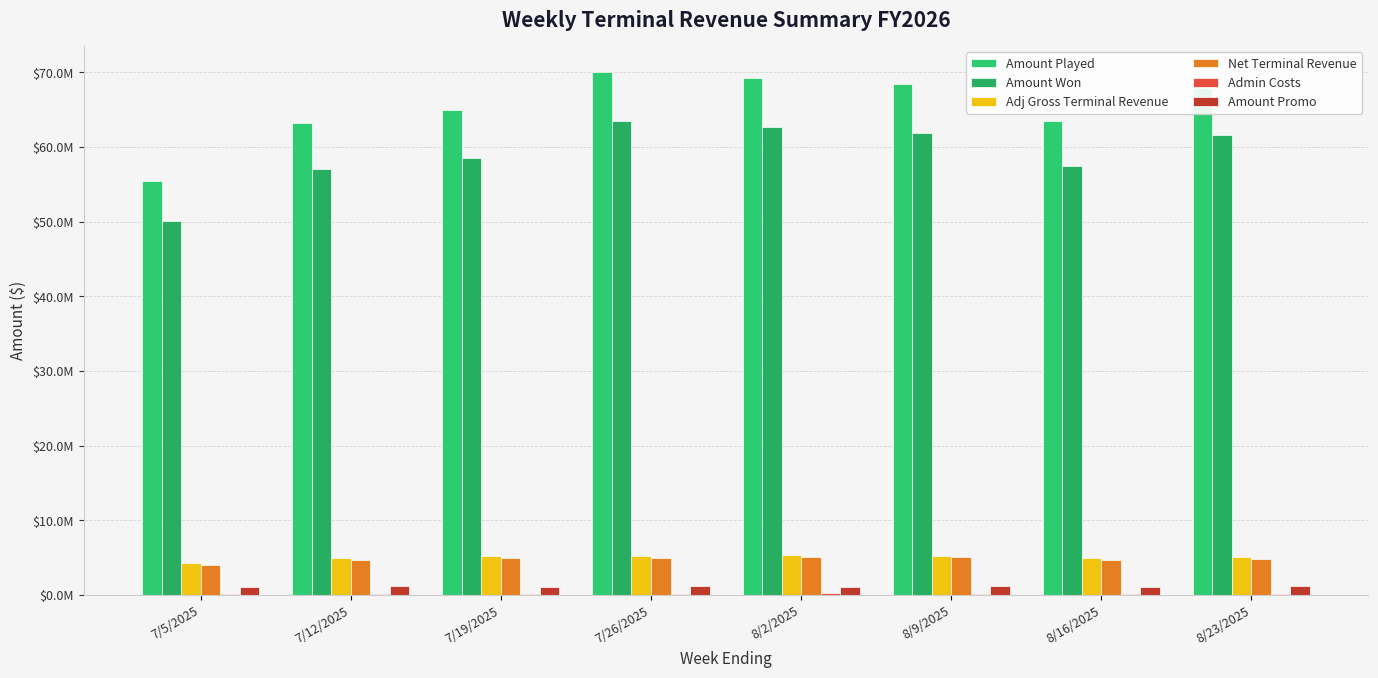

Reading left to right, list all the values displayed in this chart.

Amount Played: 7/5/2025=55411860.2	7/12/2025=63247123.5	7/19/2025=64907195.4	7/26/2025=70007732.5	8/2/2025=69171343.4	8/9/2025=68404335.4	8/16/2025=63429239.7	8/23/2025=67929866.9
Amount Won: 7/5/2025=50143135.5	7/12/2025=57103731.1	7/19/2025=58573804.2	7/26/2025=63541901.6	8/2/2025=62697695.8	8/9/2025=61921983.2	8/16/2025=57435654.8	8/23/2025=61594609.2
Adj Gross Terminal Revenue: 7/5/2025=4243634.7	7/12/2025=4935498.6	7/19/2025=5189058.2	7/26/2025=5210656.0	8/2/2025=5341725.1	8/9/2025=5288685.2	8/16/2025=4953037.2	8/23/2025=5068499.6
Net Terminal Revenue: 7/5/2025=4073889.3	7/12/2025=4738078.7	7/19/2025=4981495.8	7/26/2025=5002229.8	8/2/2025=5128056.1	8/9/2025=5077137.8	8/16/2025=4754915.7	8/23/2025=4865759.6
Admin Costs: 7/5/2025=169745.4	7/12/2025=197420.0	7/19/2025=207562.3	7/26/2025=208426.2	8/2/2025=213669.0	8/9/2025=211547.4	8/16/2025=198121.5	8/23/2025=202740.0
Amount Promo: 7/5/2025=1025090.1	7/12/2025=1207893.8	7/19/2025=1144332.9	7/26/2025=1255174.8	8/2/2025=1131922.6	8/9/2025=1193667.0	8/16/2025=1040547.7	8/23/2025=1266758.0